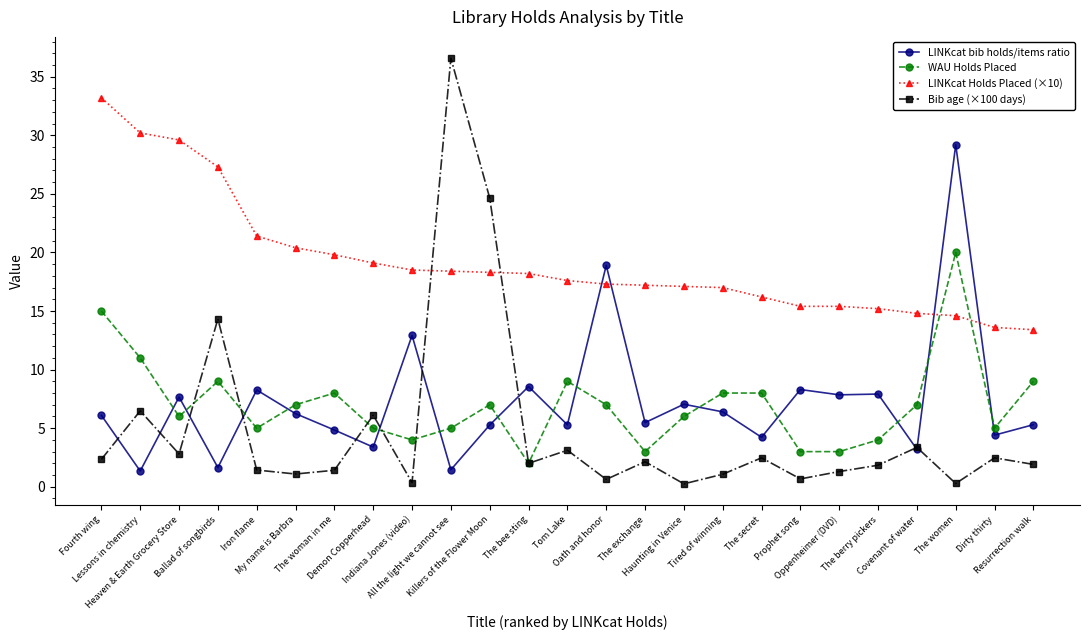

Does the chart have visible grid lines?

No